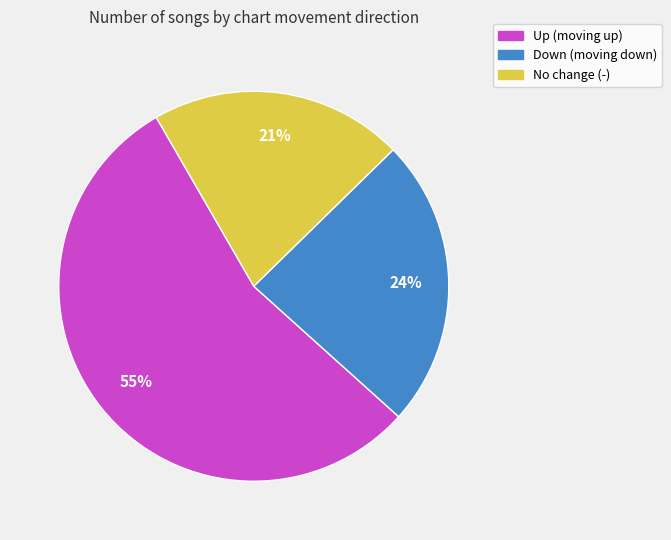

Does any single category account for the majority?

Yes